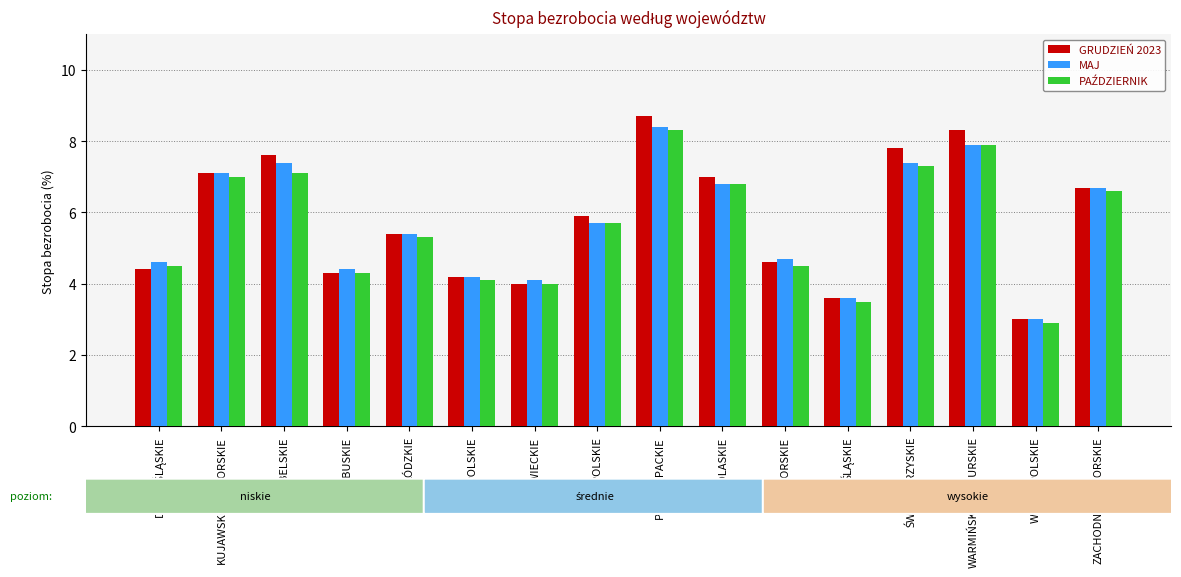

What is the difference between the second highest and second lowest values in the GRUDZIEŃ 2023 series?

4.7